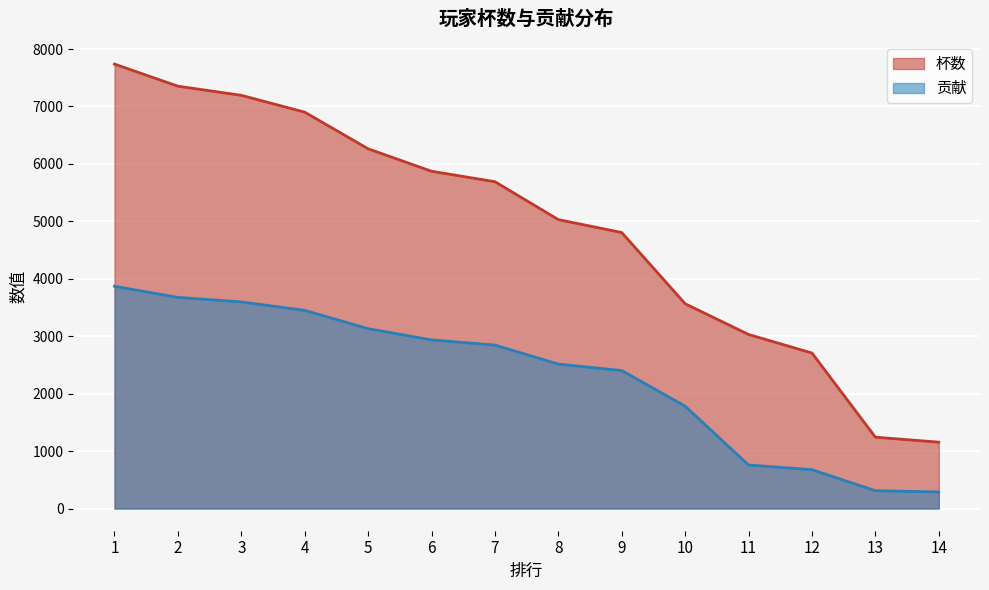

What is the value of the 贡献 point at the 8th from the left?

2515